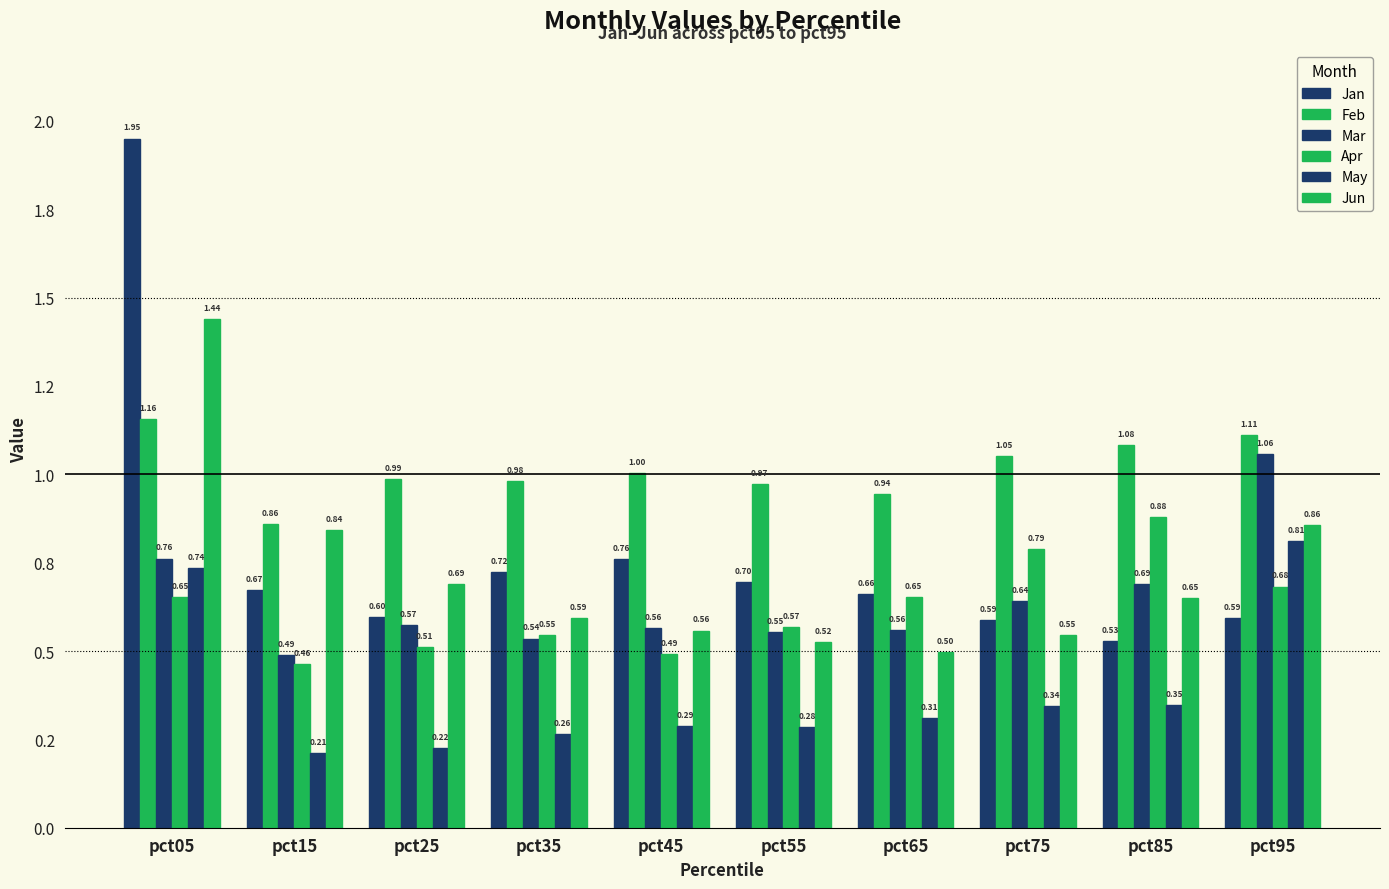

Reading left to right, transcribe all the data shown in this chart.

Jan: pct05=2.0	pct15=0.7	pct25=0.6	pct35=0.7	pct45=0.8	pct55=0.7	pct65=0.7	pct75=0.6	pct85=0.5	pct95=0.6
Feb: pct05=1.2	pct15=0.9	pct25=1.0	pct35=1.0	pct45=1.0	pct55=1.0	pct65=0.9	pct75=1.1	pct85=1.1	pct95=1.1
Mar: pct05=0.8	pct15=0.5	pct25=0.6	pct35=0.5	pct45=0.6	pct55=0.6	pct65=0.6	pct75=0.6	pct85=0.7	pct95=1.1
Apr: pct05=0.7	pct15=0.5	pct25=0.5	pct35=0.5	pct45=0.5	pct55=0.6	pct65=0.7	pct75=0.8	pct85=0.9	pct95=0.7
May: pct05=0.7	pct15=0.2	pct25=0.2	pct35=0.3	pct45=0.3	pct55=0.3	pct65=0.3	pct75=0.3	pct85=0.3	pct95=0.8
Jun: pct05=1.4	pct15=0.8	pct25=0.7	pct35=0.6	pct45=0.6	pct55=0.5	pct65=0.5	pct75=0.5	pct85=0.7	pct95=0.9